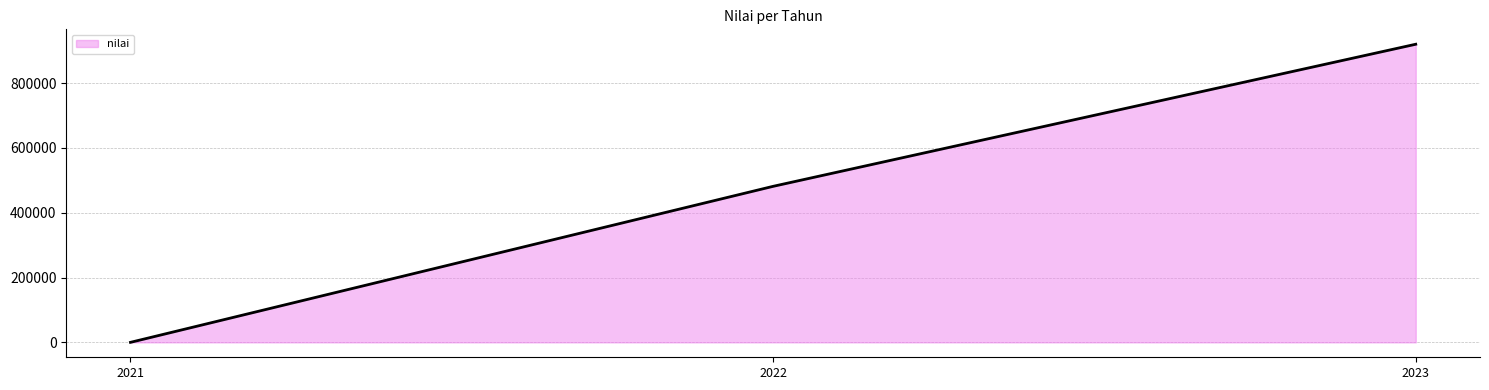

Reading left to right, what are all the values shown in this chart?

2021=88.5	2022=481500.0	2023=920000.0